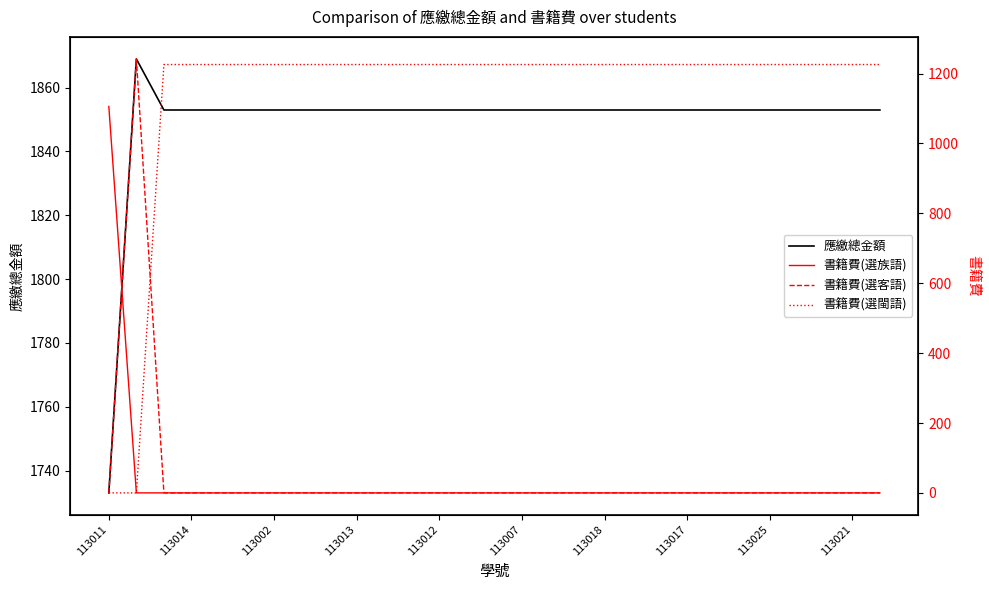

At which label does 應繳總金額 reach its minimum?

113011